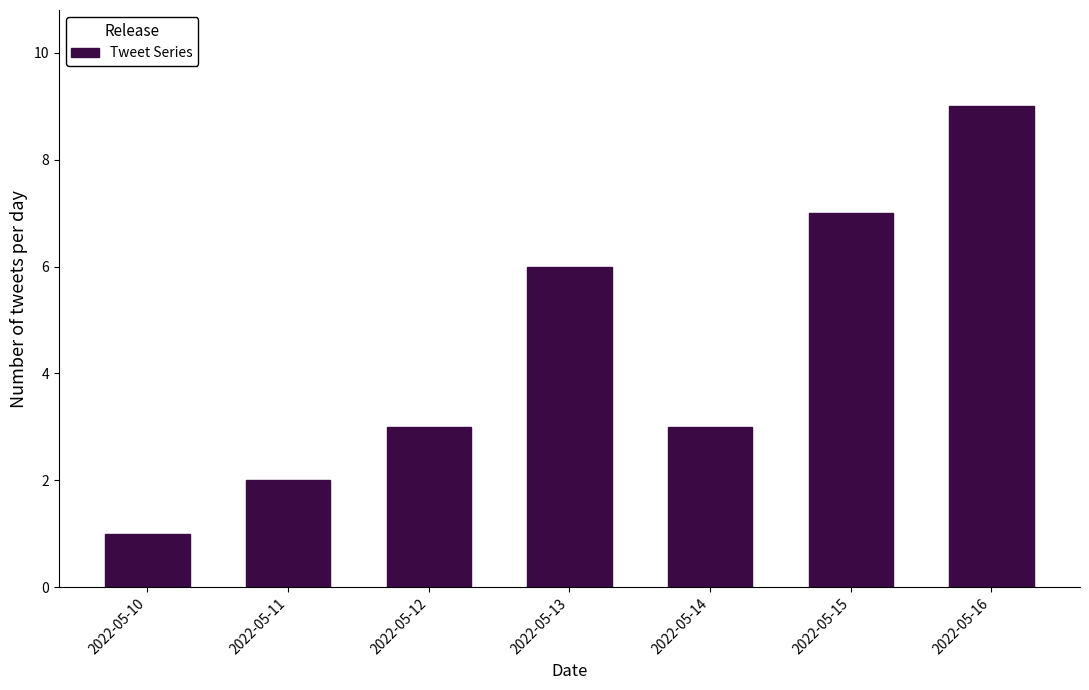

Reading right to left, list all the values displayed in this chart.

2022-05-16=9	2022-05-15=7	2022-05-14=3	2022-05-13=6	2022-05-12=3	2022-05-11=2	2022-05-10=1